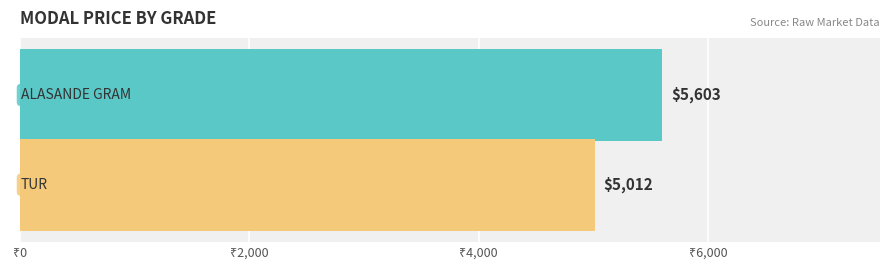

What is the minimum value shown in the chart?

5012